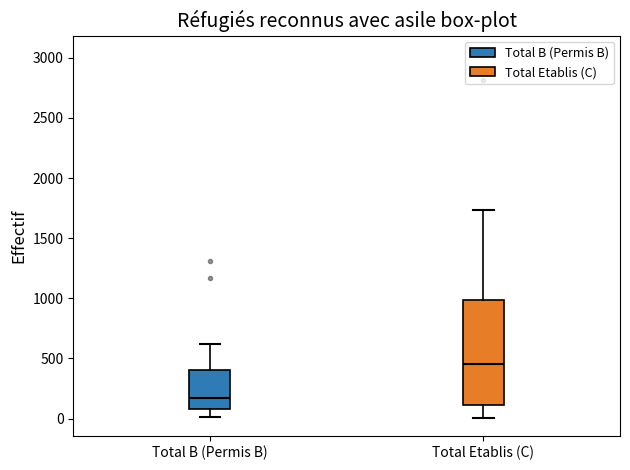

Where does the lower whisker of the box for Total Etablis (C) end on the y-axis? The values are not printed on the chart, so give them approximately, as read against the axis.

0